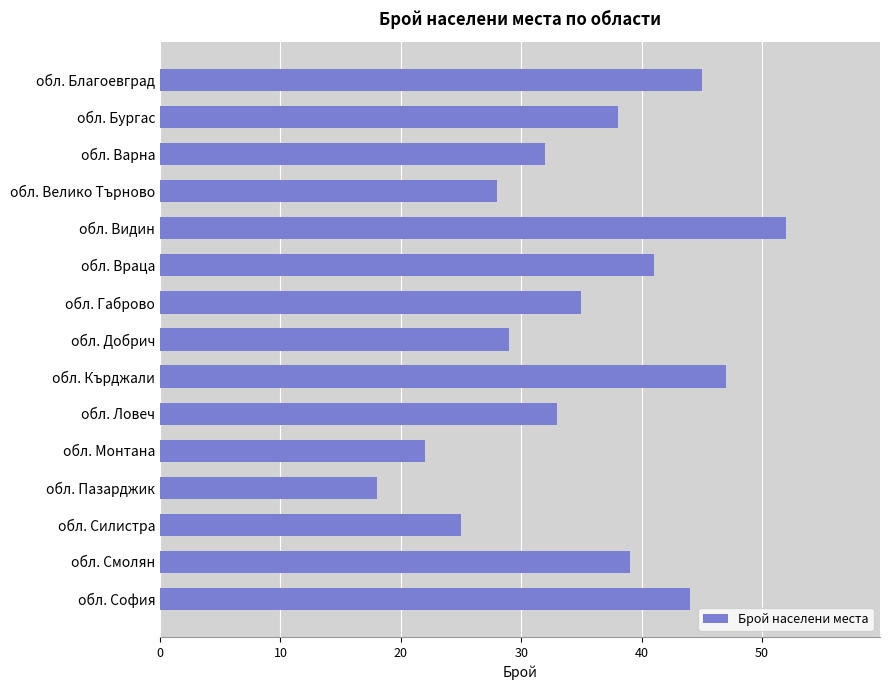

Does the chart contain any negative values?

No